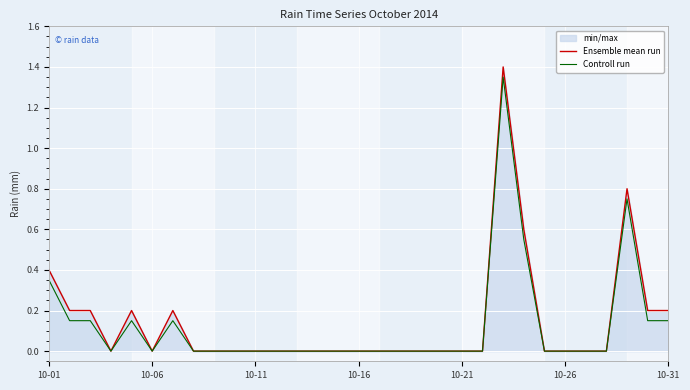

Is it true that Ensemble mean run equals 0.2 at 10-31?

True